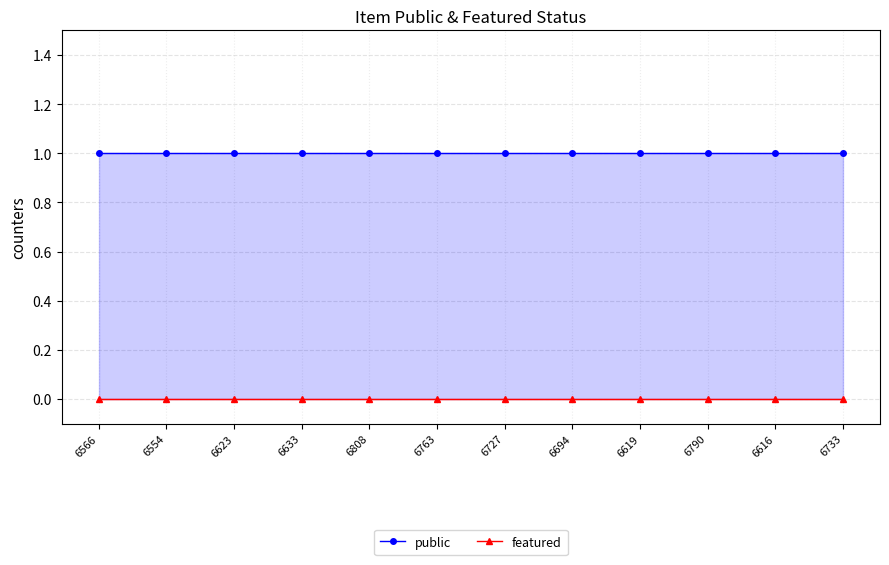

True or false: featured has more than 2 interior local peaks.

False